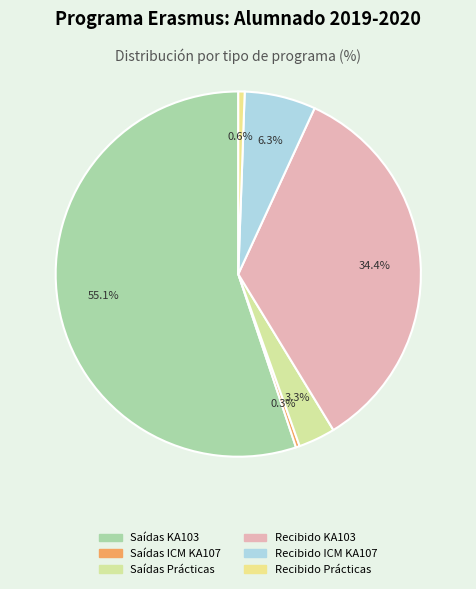

Count the number of slices in the pie.

6